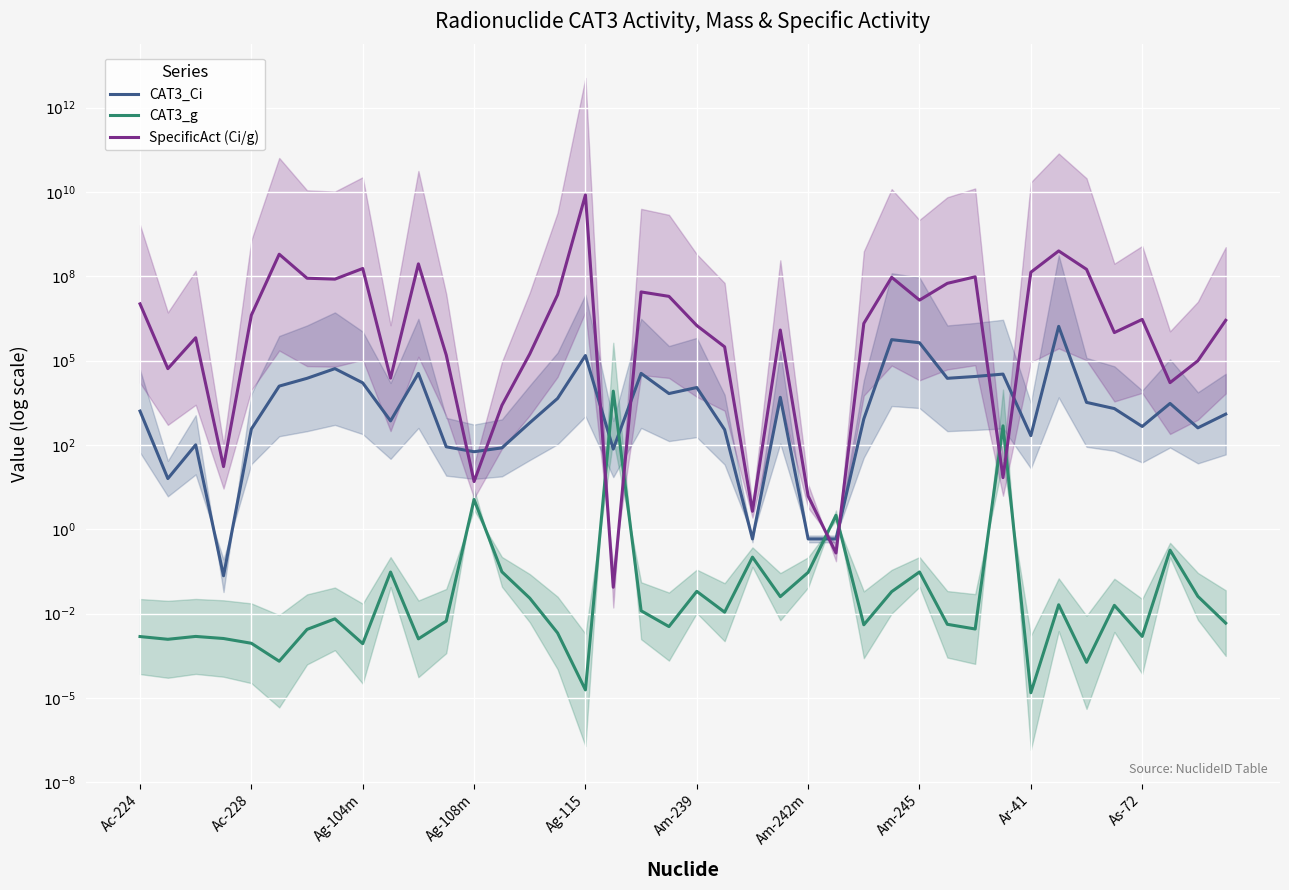

Which series ends up on top after the final intersection of SpecificAct (Ci/g) and CAT3_Ci?

SpecificAct (Ci/g)